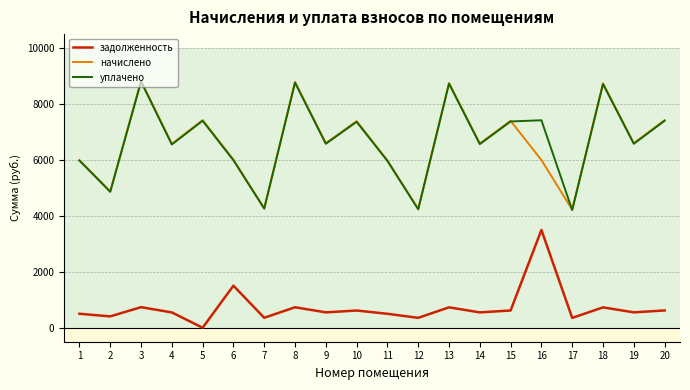

What is the maximum value shown in the chart?

8827.7